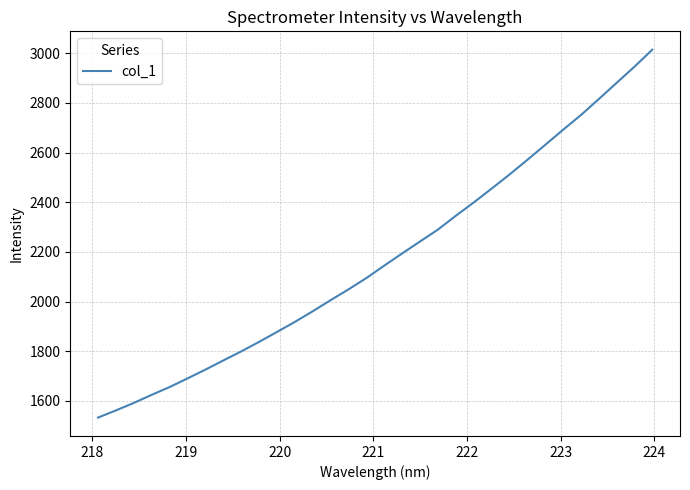

What is the smallest value displayed?

1532.7